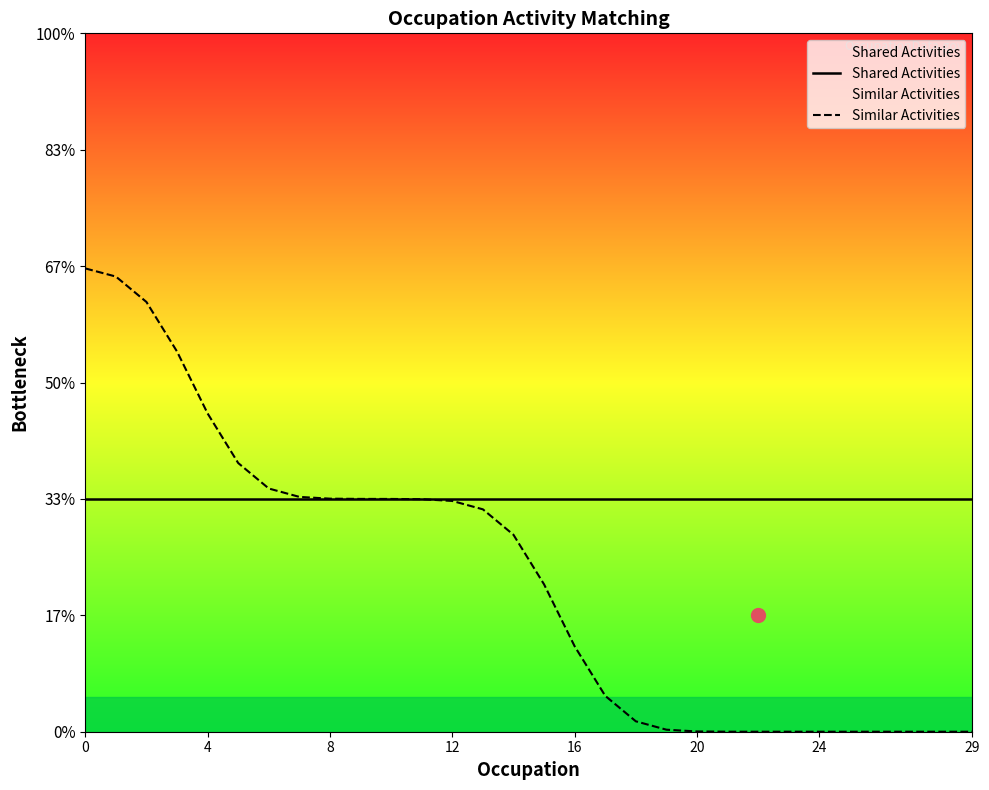

Reading left to right, extract all data points from this chart.

Shared Activities: 1.0	1.0	1.0	1.0	1.0	1.0	1.0	1.0	1.0	1.0	1.0	1.0	1.0	1.0	1.0	1.0	1.0	1.0	1.0	1.0	1.0	1.0	1.0	1.0	1.0	1.0	1.0	1.0	1.0	1.0
Similar Activities: 2.0	2.0	1.8	1.6	1.4	1.2	1.0	1.0	1.0	1.0	1.0	1.0	1.0	1.0	0.8	0.6	0.4	0.2	0.0	0.0	0.0	0.0	0.0	0.0	0.0	0.0	0.0	0.0	0.0	0.0